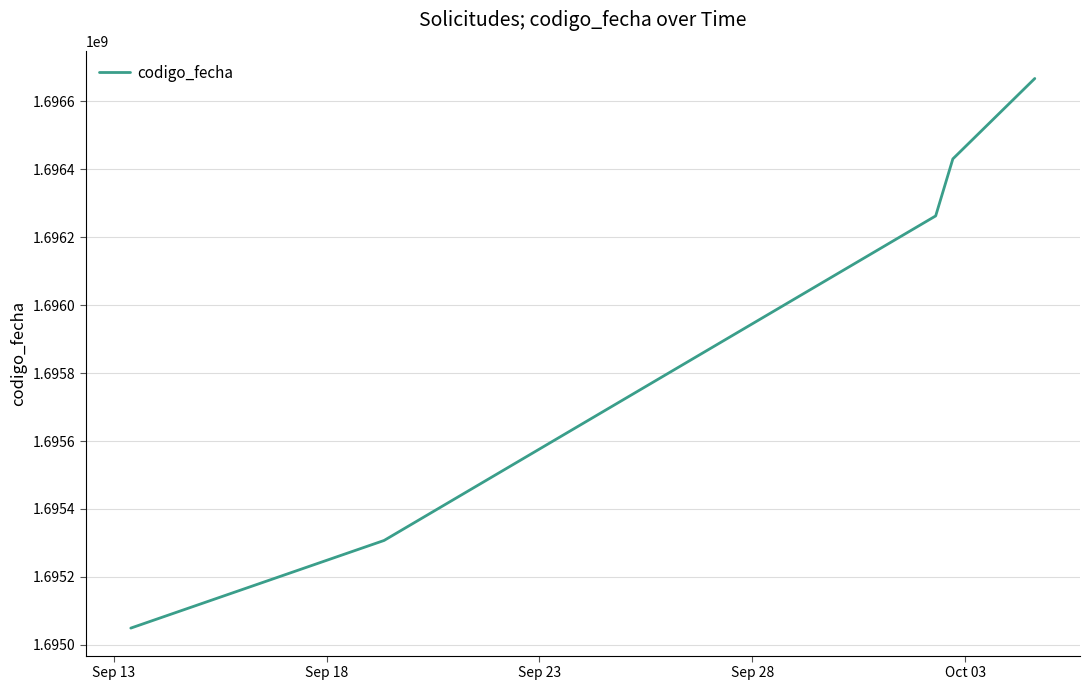

True or false: the data has more than 1 interior local peaks.

False